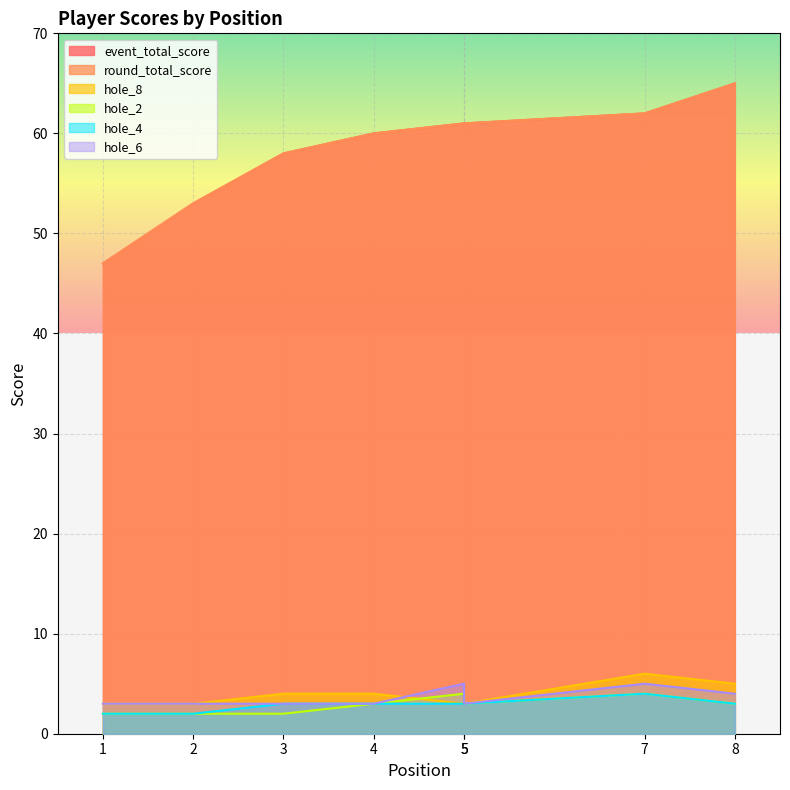

Count the number of data series in this chart.

6